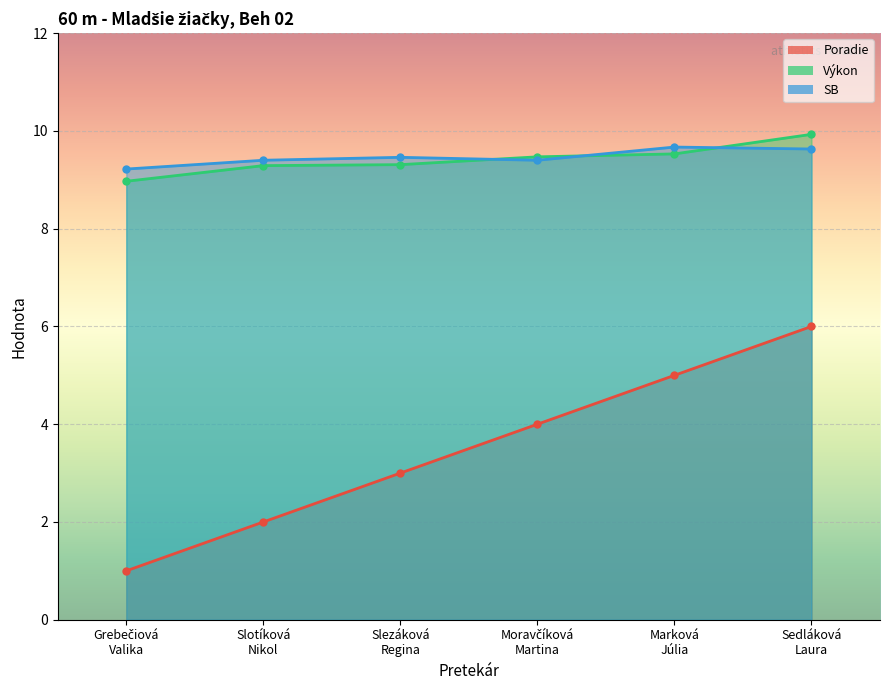

List the series in order of their peak value, lowest first.

Poradie, SB, Výkon